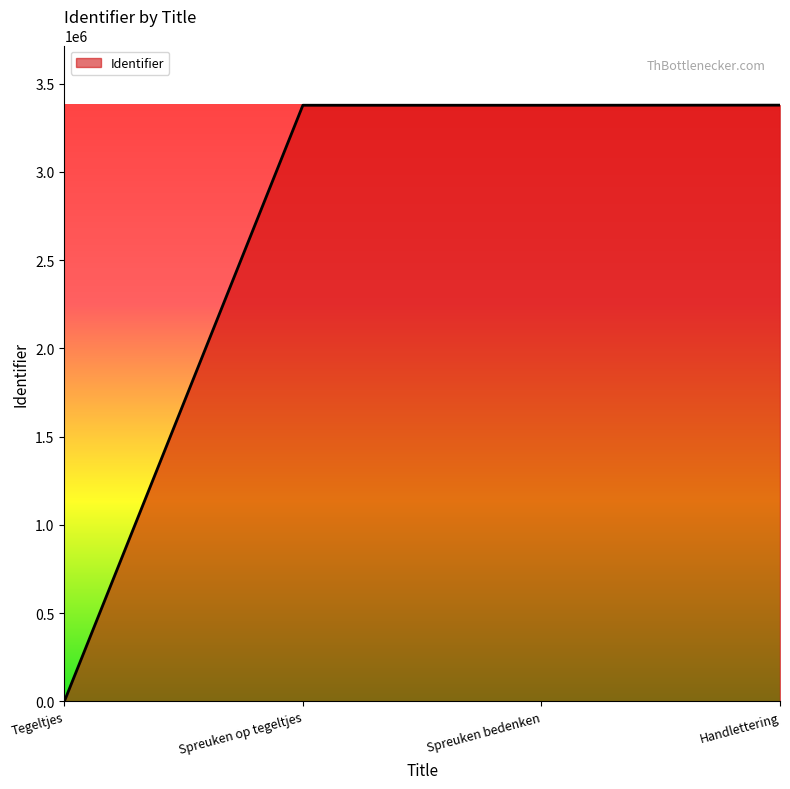

What is the difference between the second highest and minimum values?

3377271